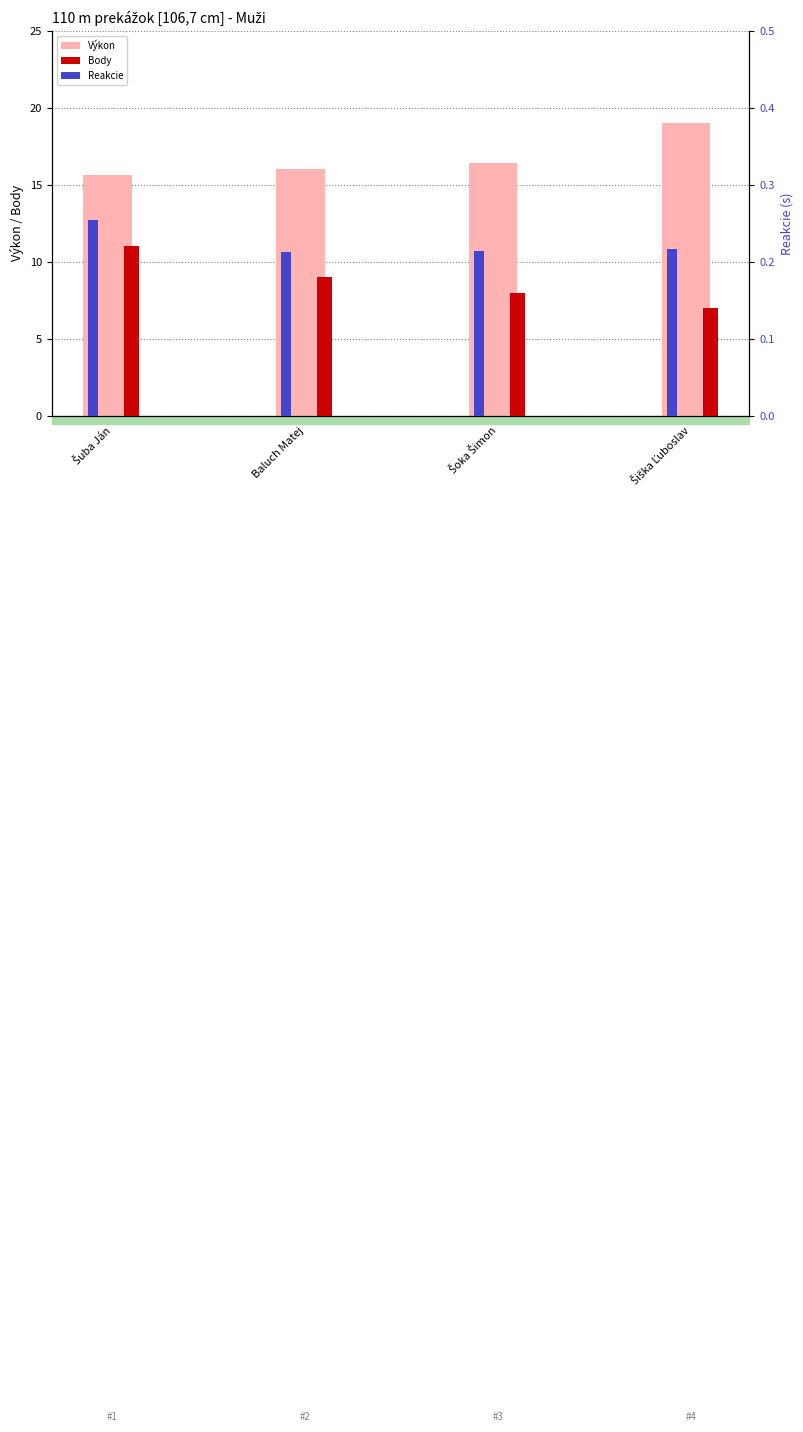

Where does the Výkon series first go above 16?

Baluch Matej